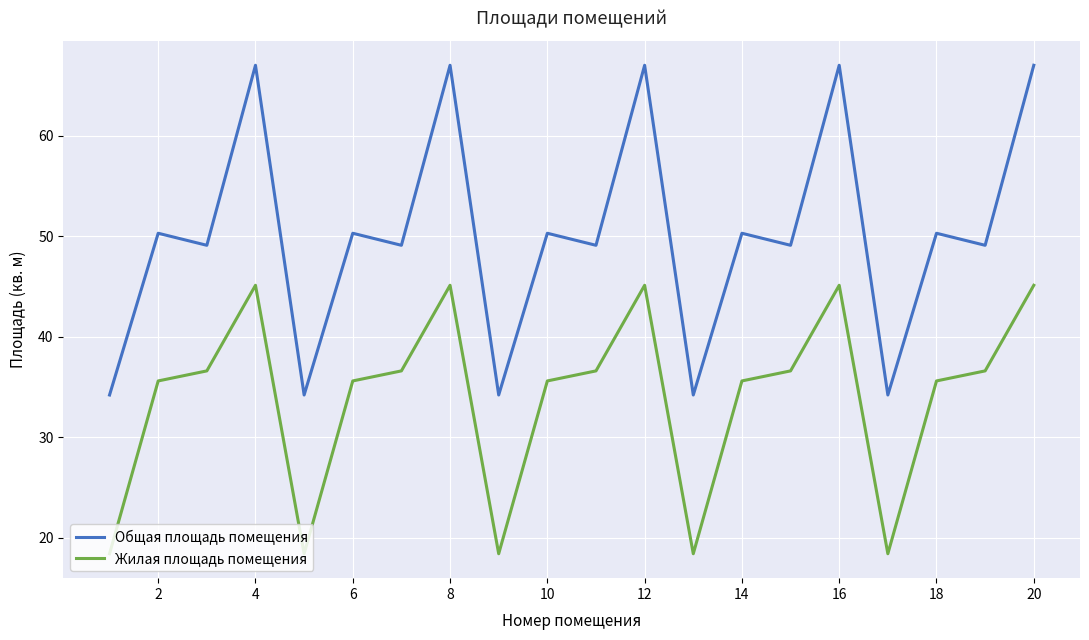

True or false: Жилая площадь помещения and Общая площадь помещения cross at least once.

False